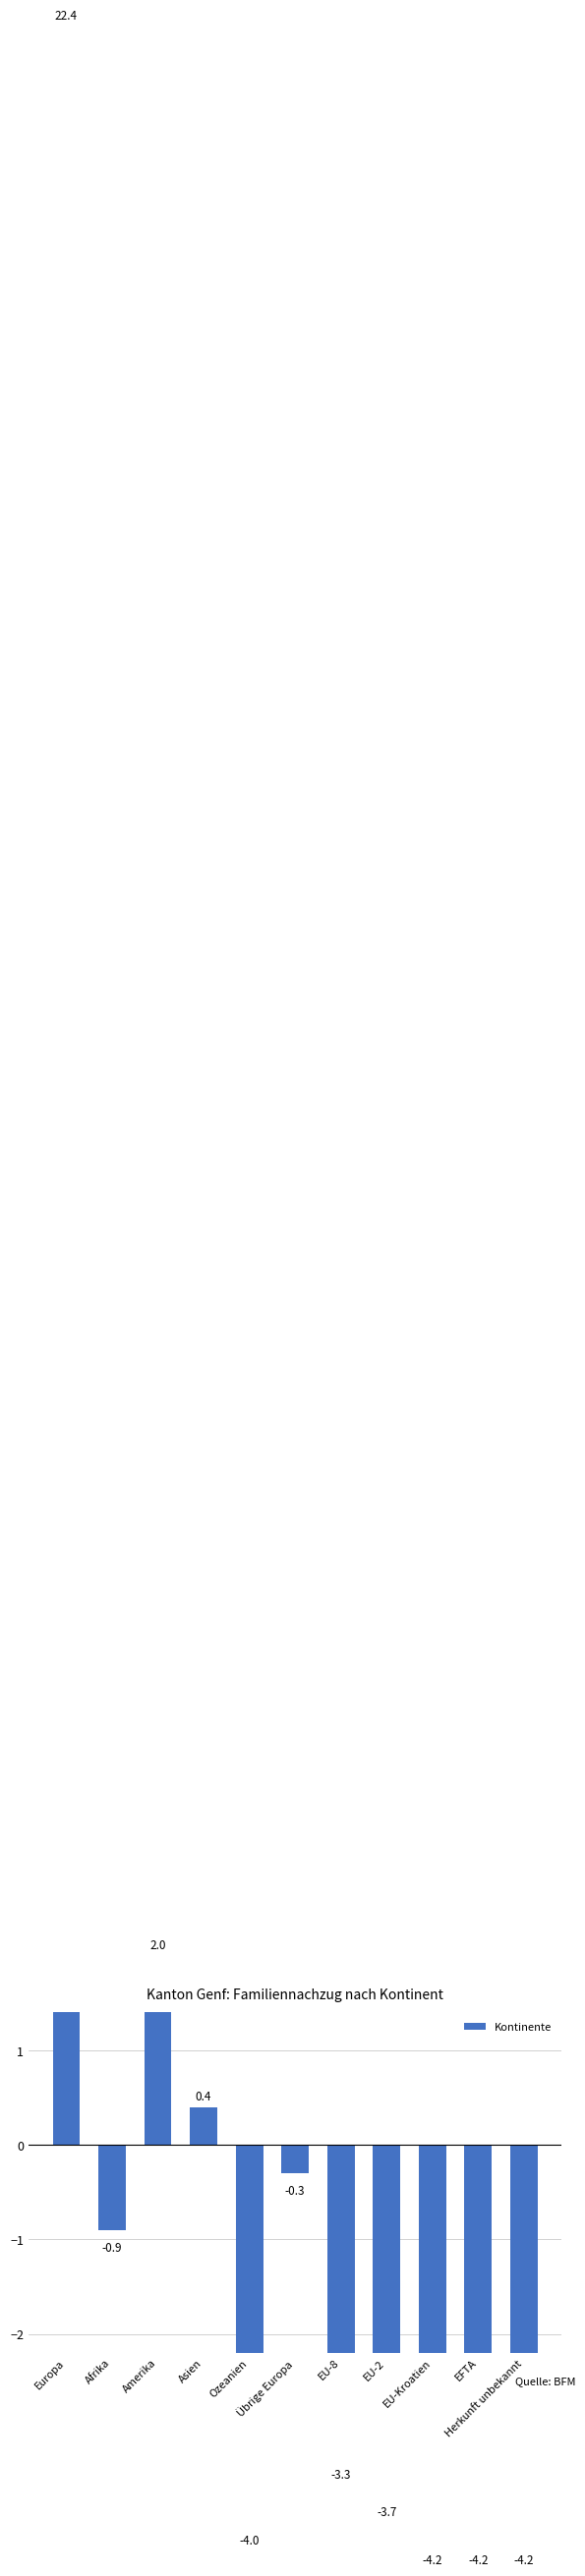

What is the difference between the maximum and minimum values?

26.6